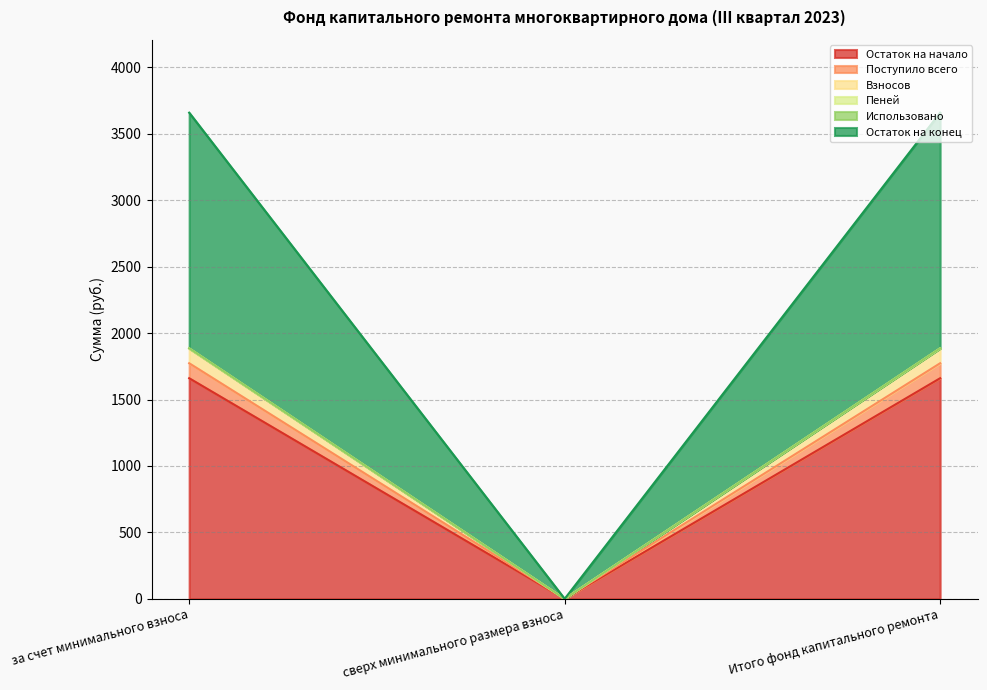

At how many categories does at least one series exceed 1899?

2